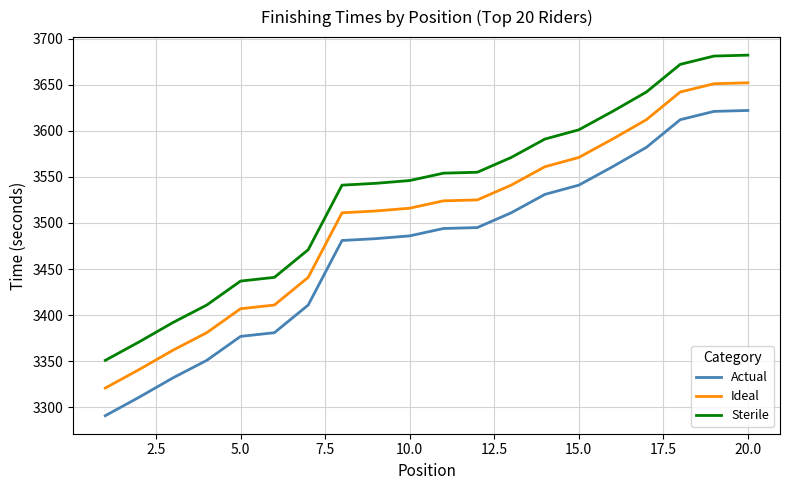

List the series in order of their peak value, highest first.

Sterile, Ideal, Actual